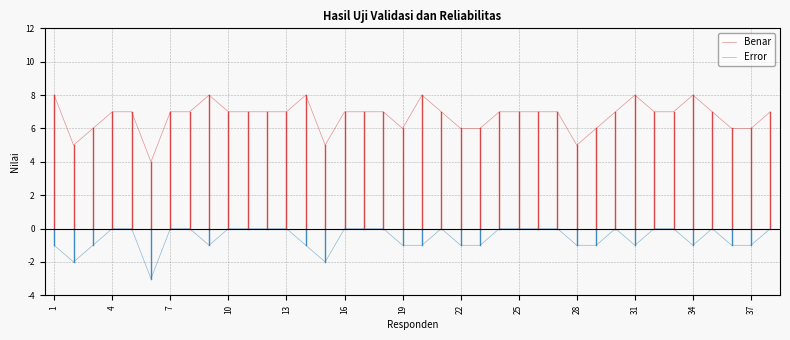

True or false: Error and Benar intersect in this chart.

False